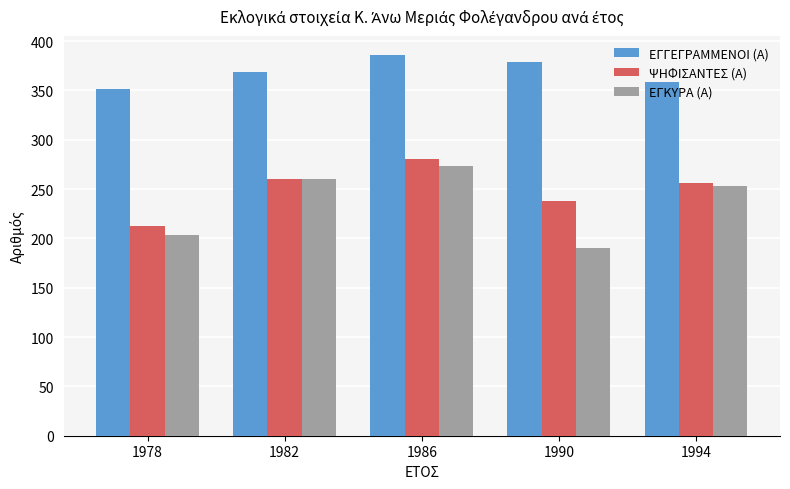

What is the value of the ΕΓΓΕΓΡΑΜΜΕΝΟΙ (Α) bar at the 5th from the left?

359